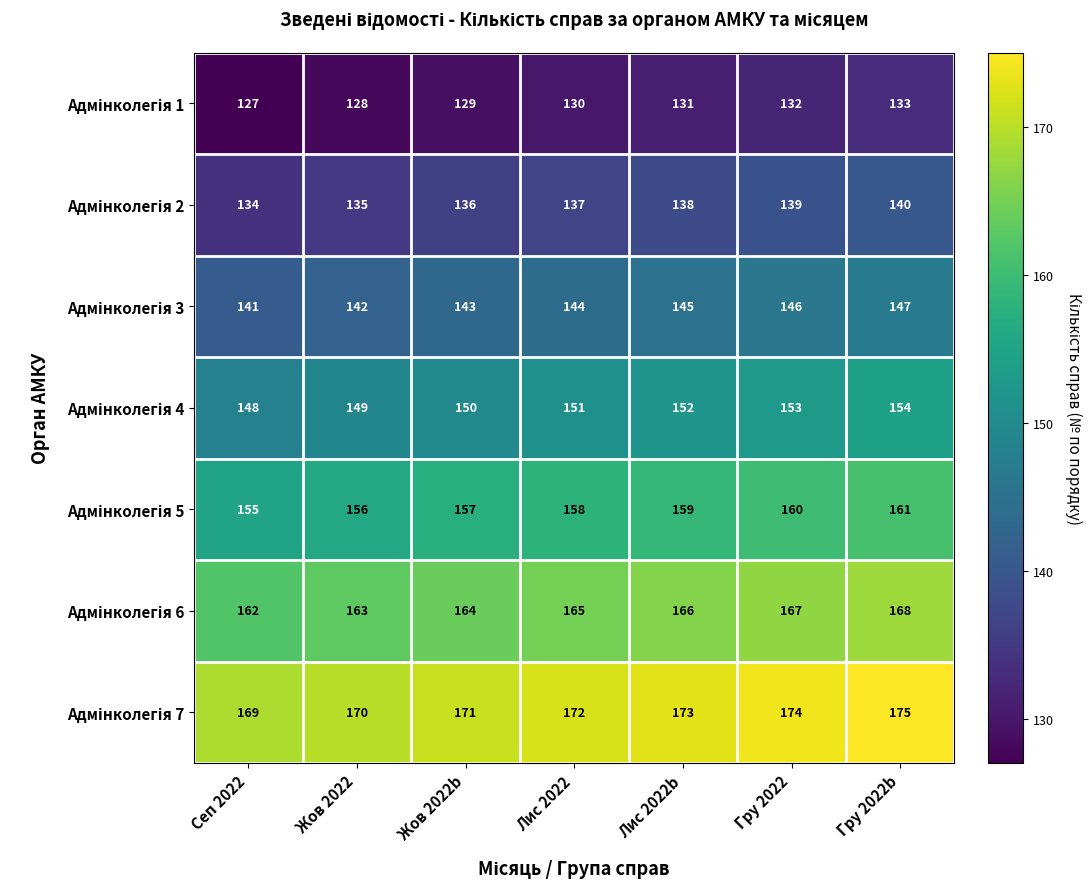

What is the smallest value displayed?

127